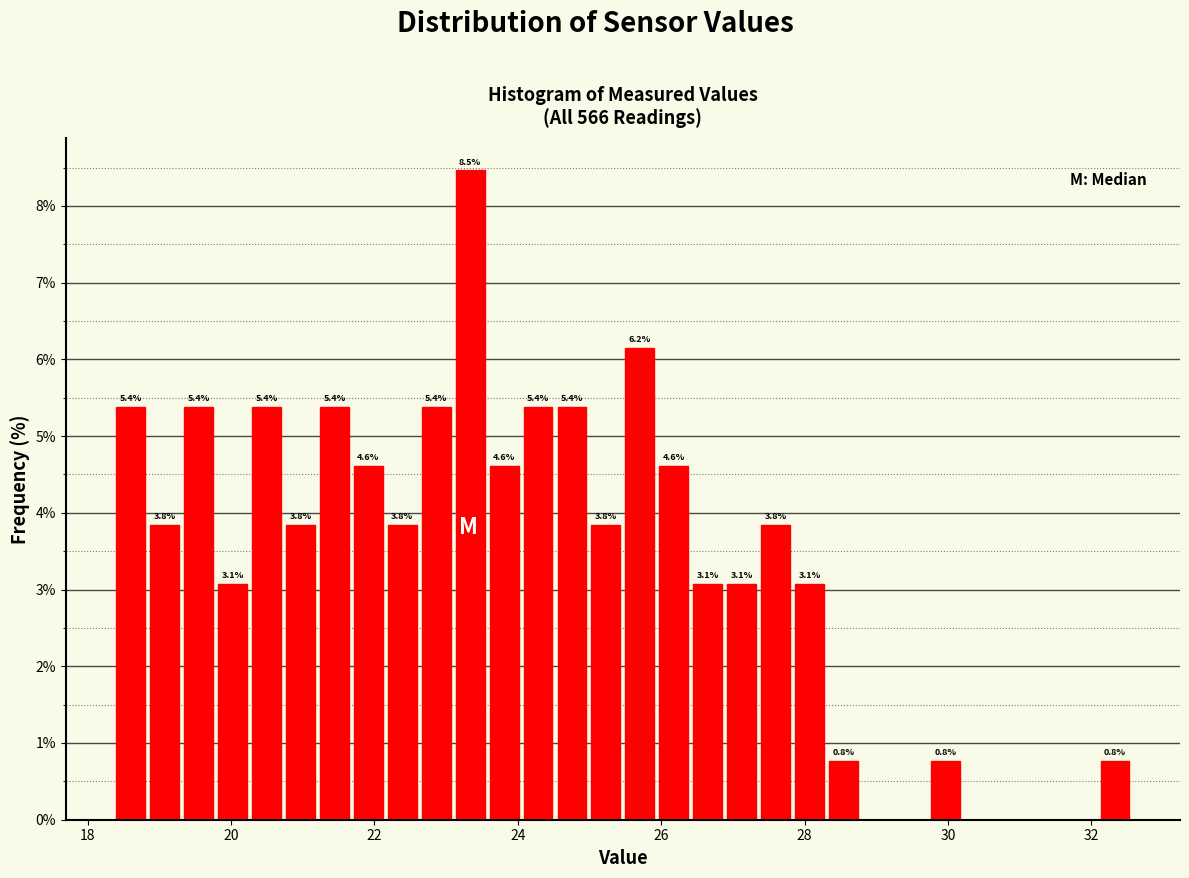

Around what value on the x-axis is the tallest bar? Give the approximate position of its centre, as read against the axis.

23.4